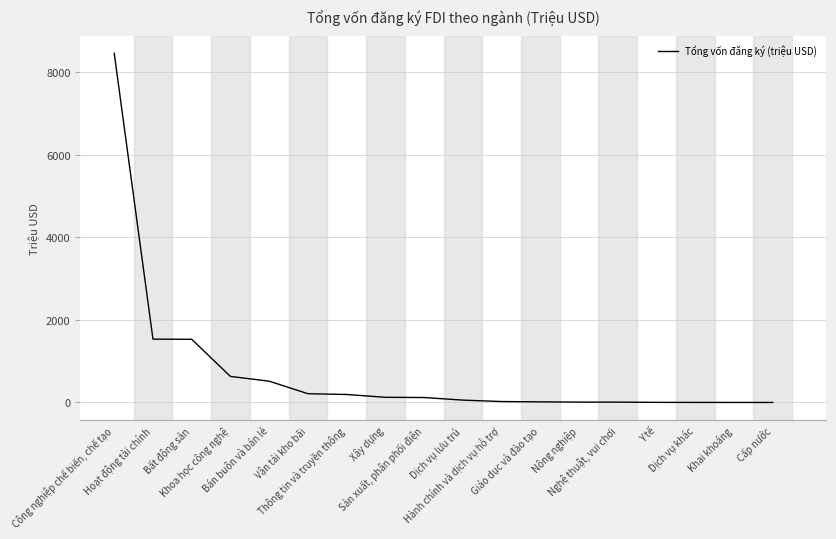

What is the difference between the maximum and minimum values?

8460.3